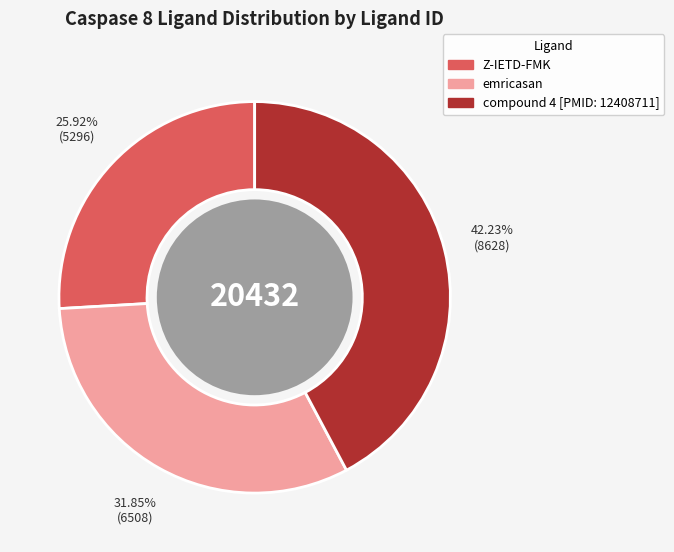

Is the sum of Z-IETD-FMK and compound 4 [PMID: 12408711] greater than half?

Yes